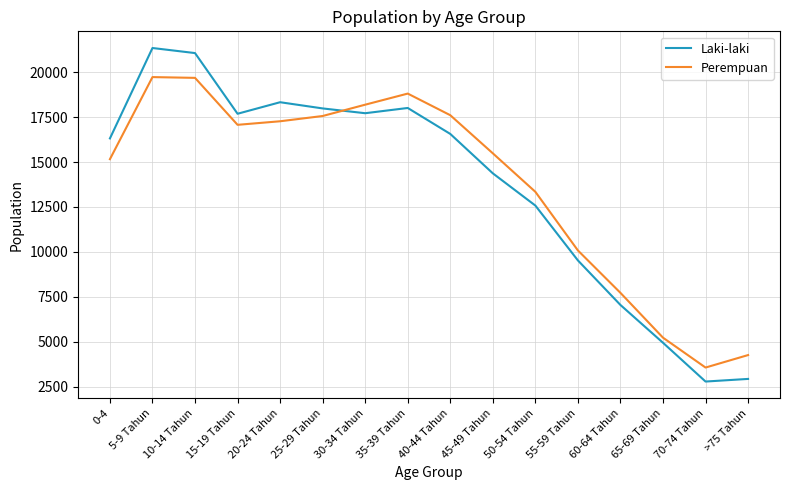

Does the chart have visible grid lines?

Yes